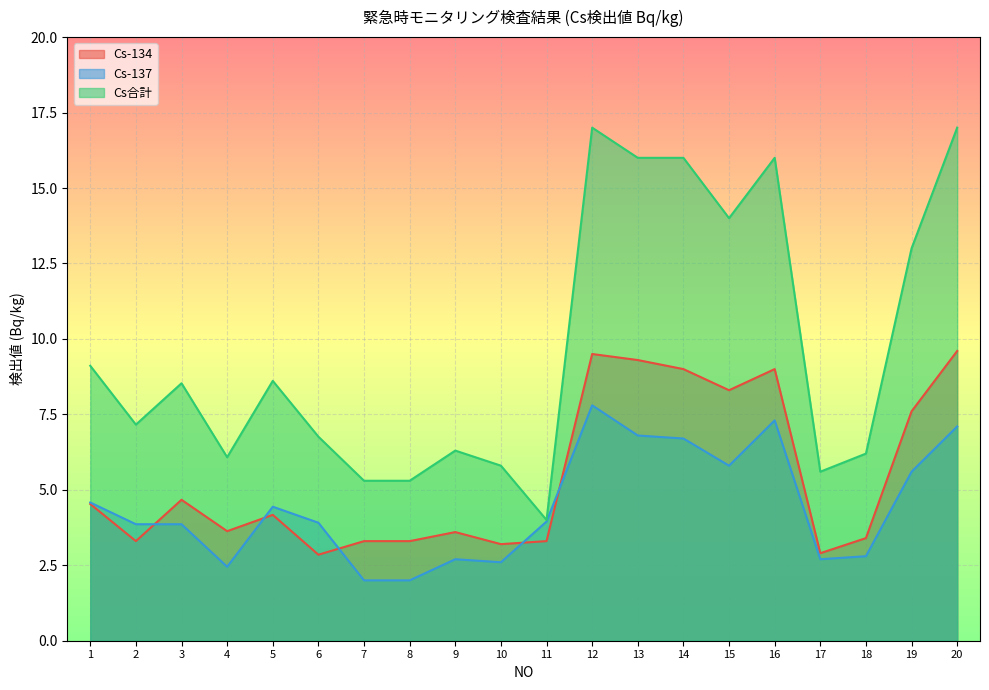

Rank the series by their maximum value, from lowest to highest.

Cs-137, Cs-134, Cs合計